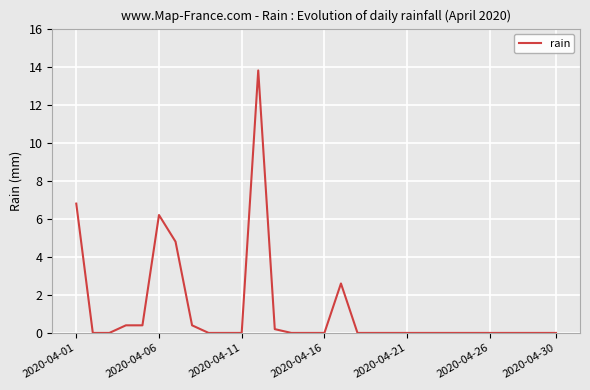

What is the difference between the maximum and minimum values?

13.8